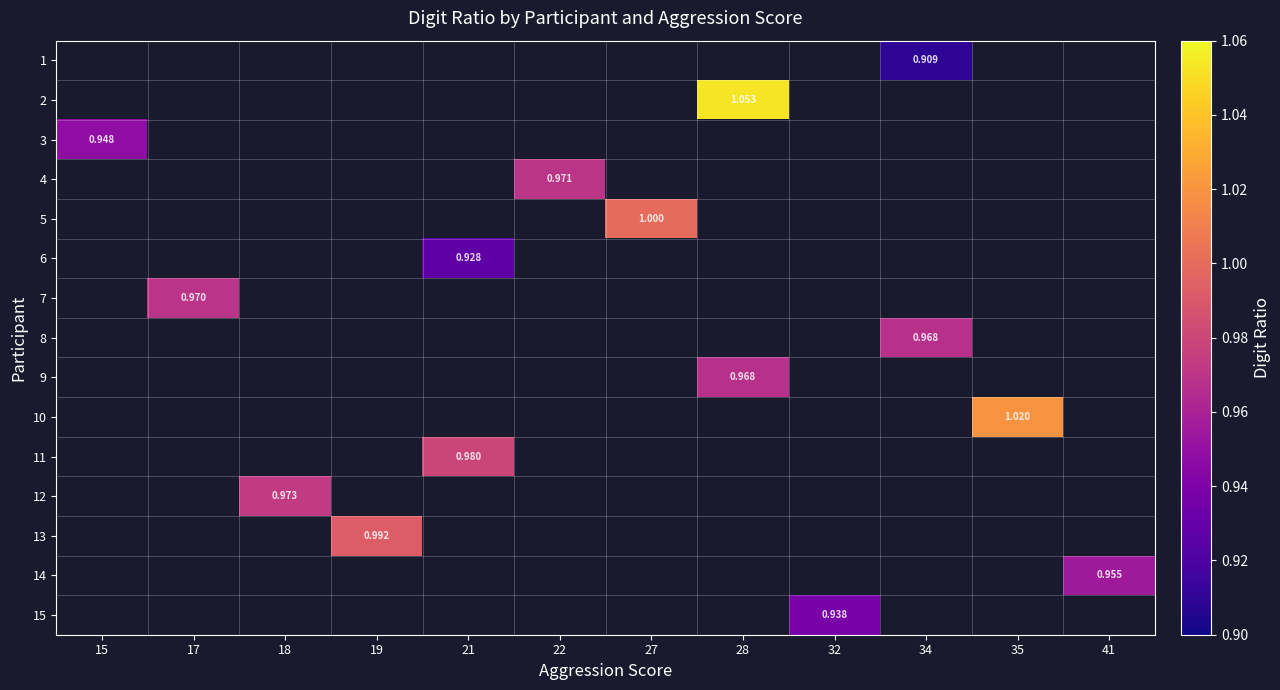

Which series has the largest range (max minus min)?

3